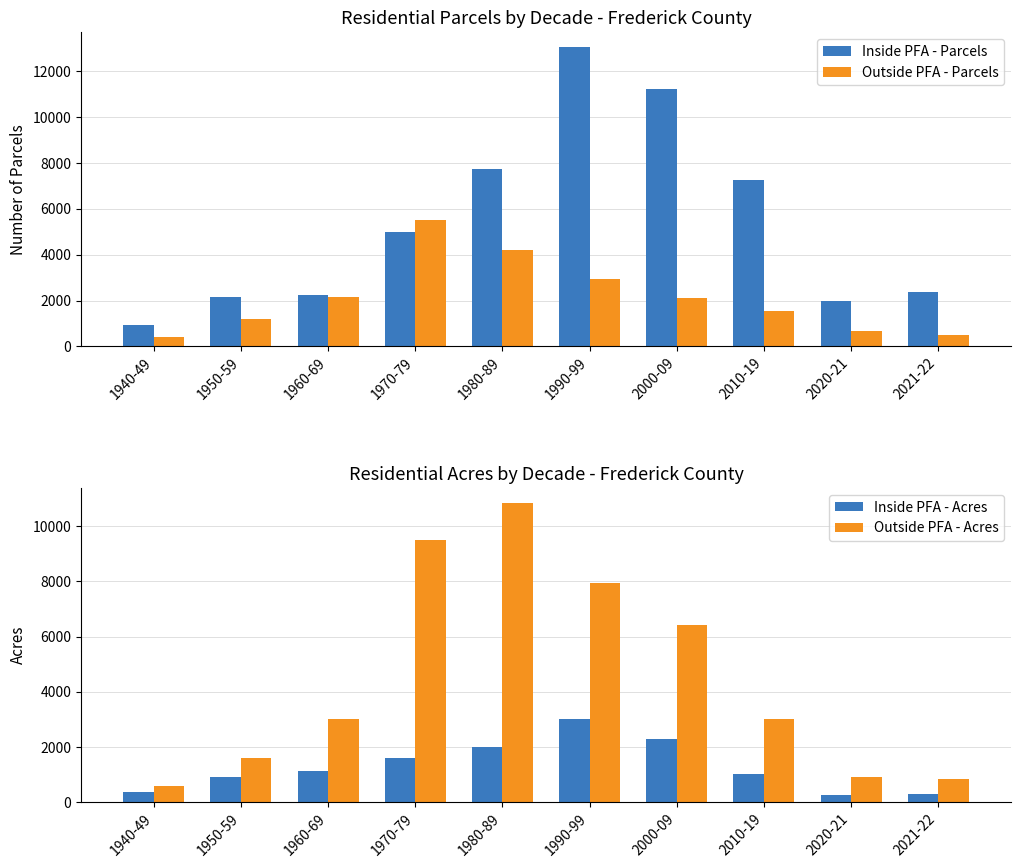

What is the total value across all series at 1950-59?

5835.3